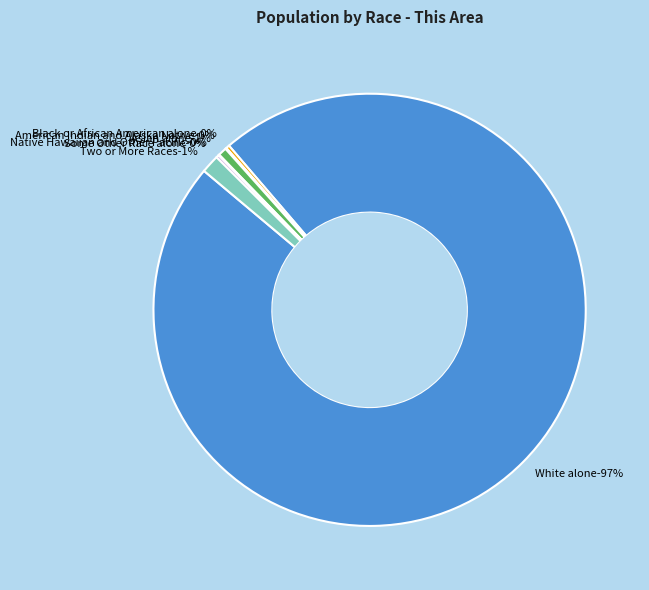

Approximately how many times larger is the value at Black or African American alone compared to Native Hawaiian and Other Pacific?

4.2